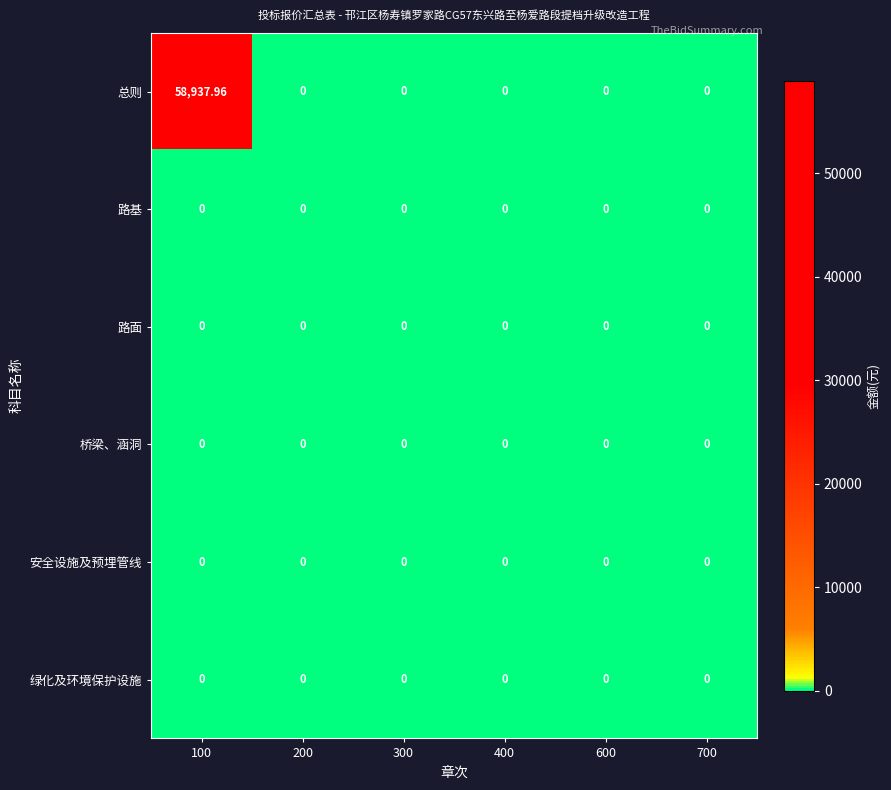

How many data points in 总则 are above 0?

1